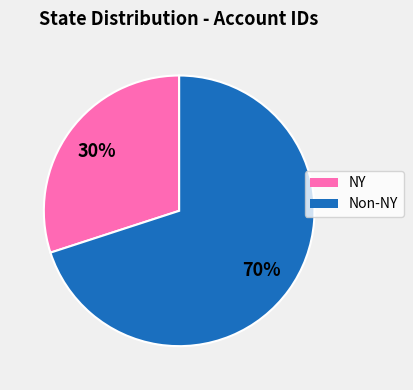

To the nearest percent, what is the average slice percentage?

50%